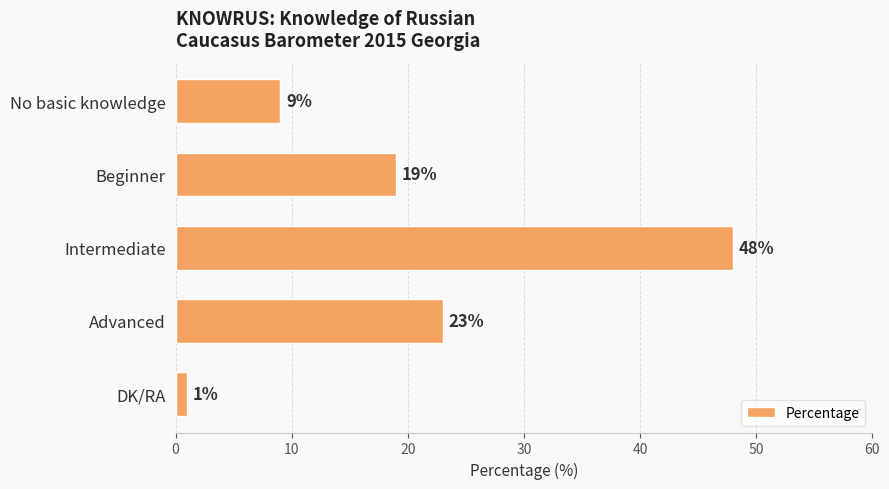

Where is the data nearest to the value 24?

Advanced